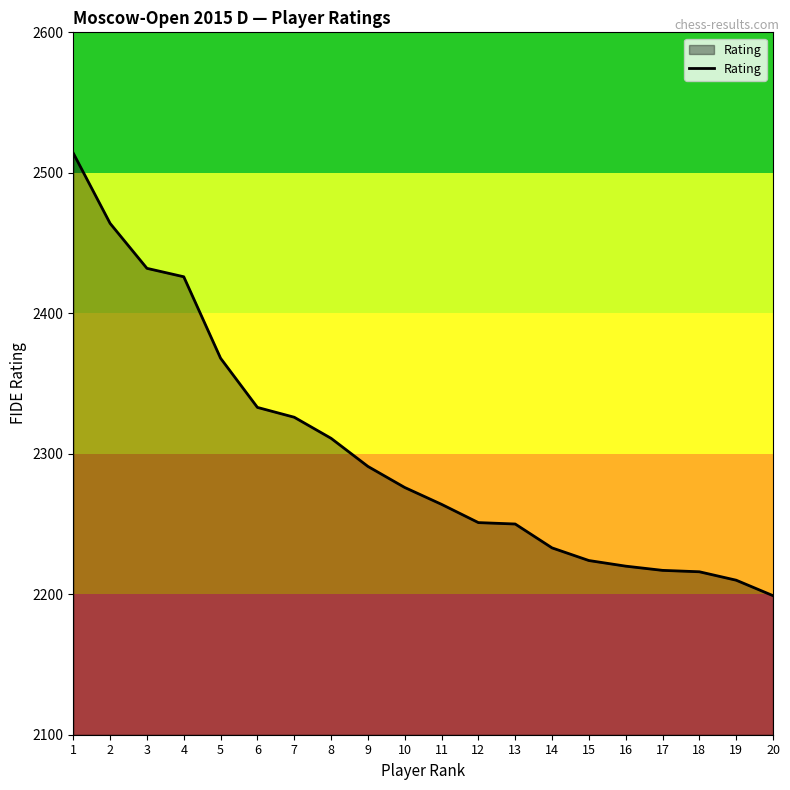

What is the maximum value shown in the chart?

2514